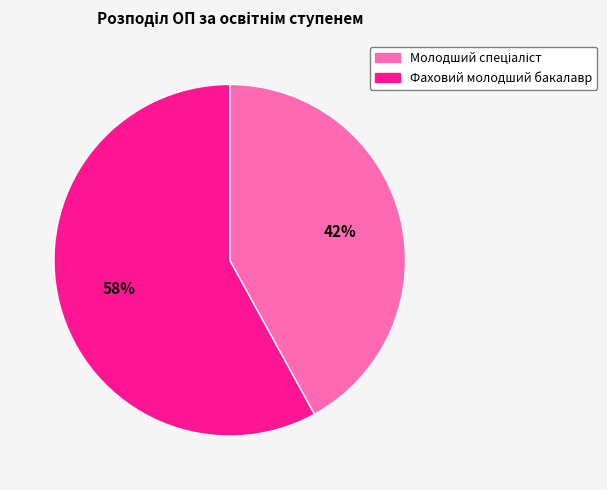

Count the number of slices in the pie.

2